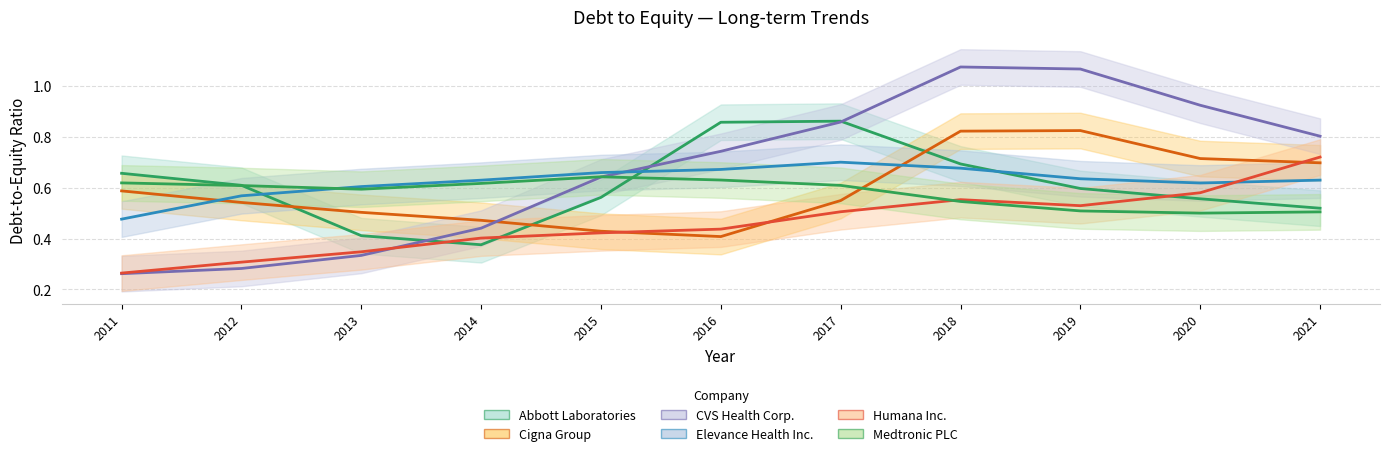

What is the difference between the highest and lowest values at 2021?

0.3